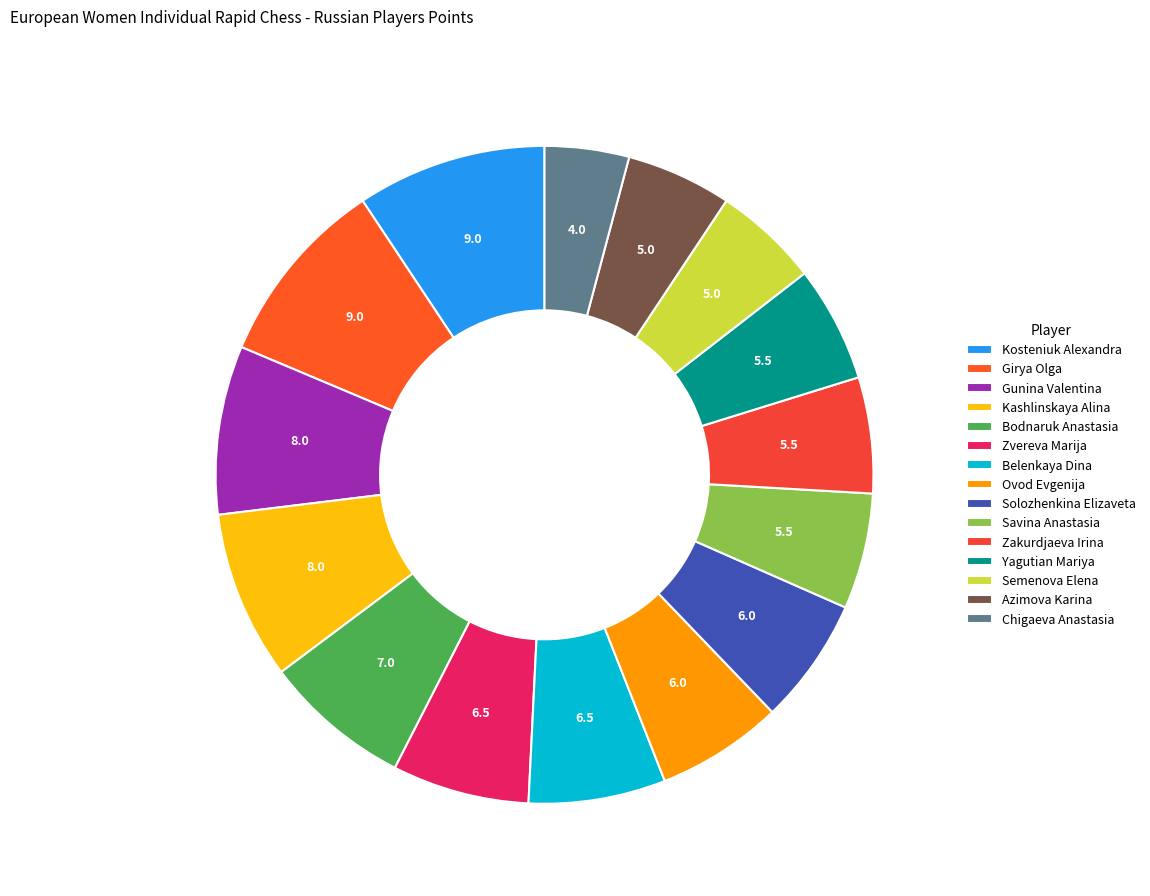

How much of the chart is everything except Belenkaya Dina?

93.3%